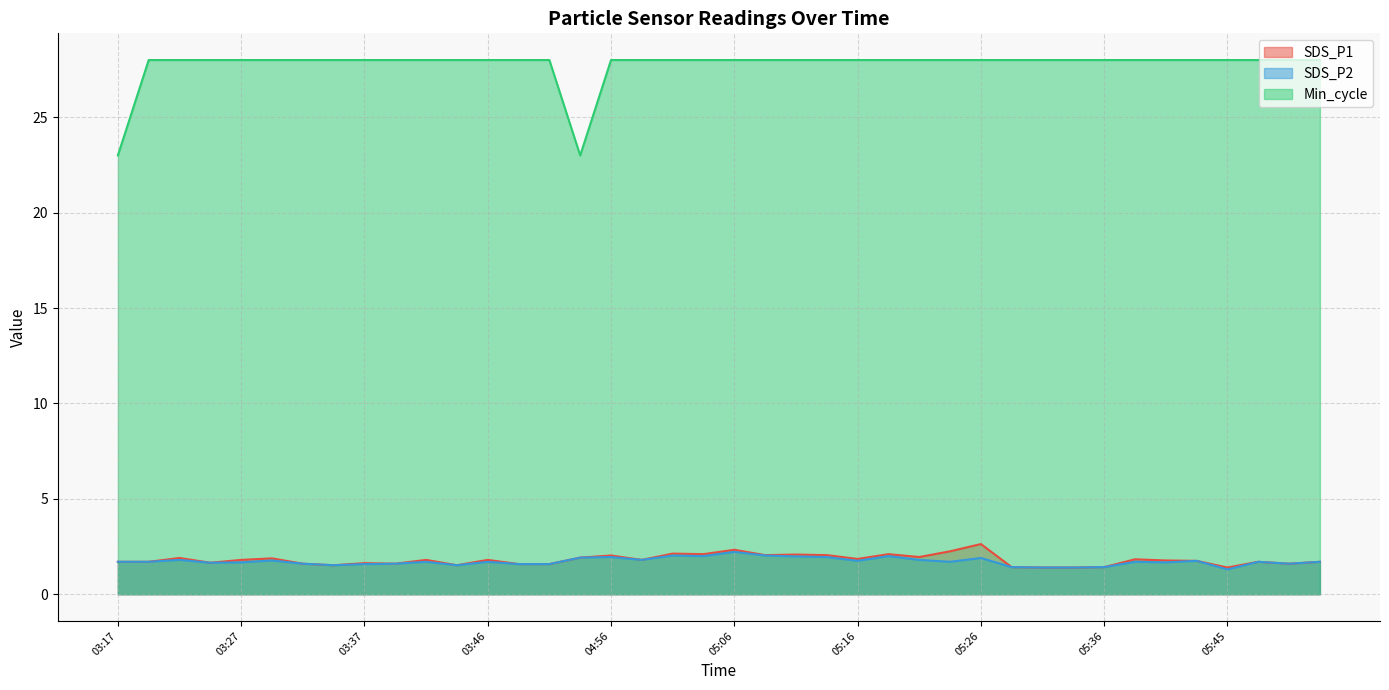

What is the average value of the Min_cycle series?

27.8